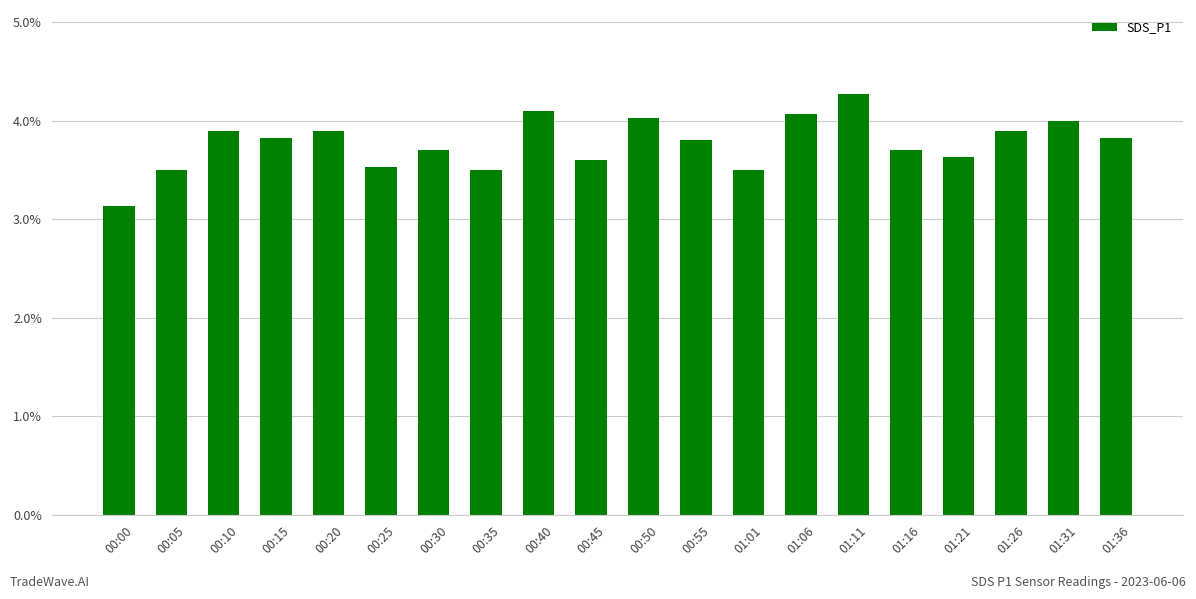

What is the value of the 15th bar from the left?

4.3